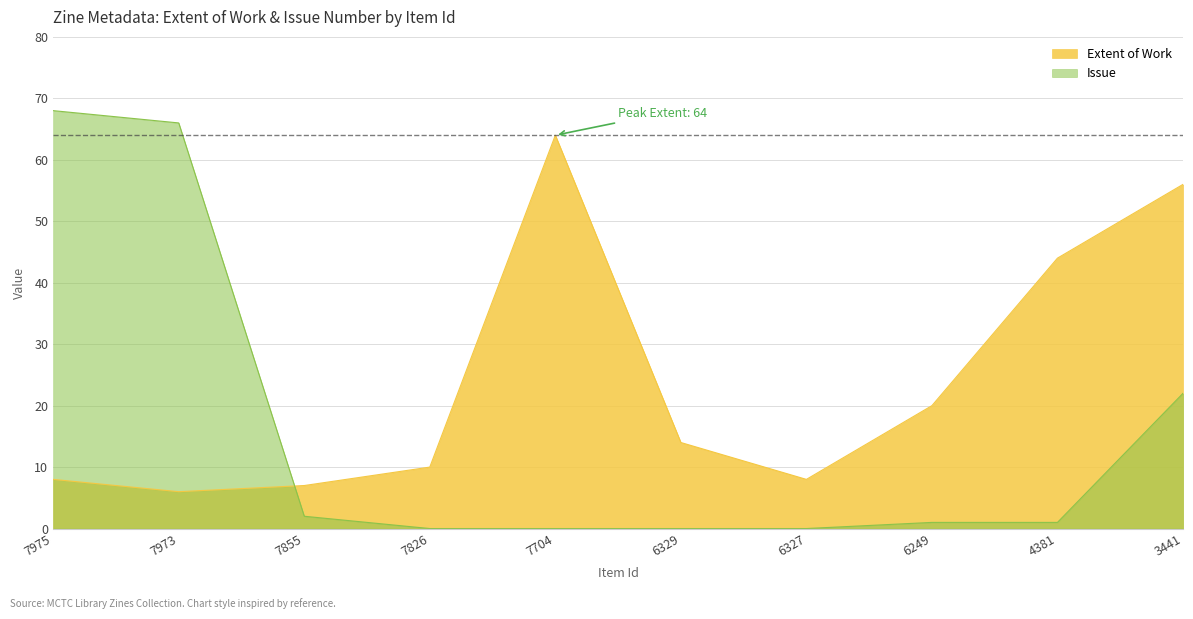

List the series in order of their peak value, lowest first.

Extent of Work, Issue